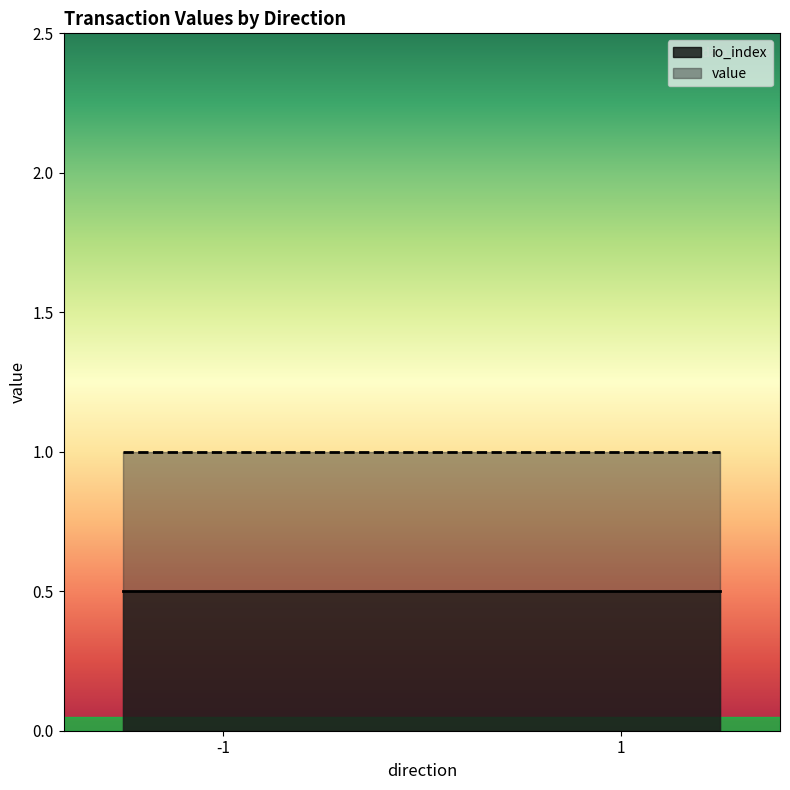

How many data points in io_index are less than 1?

2